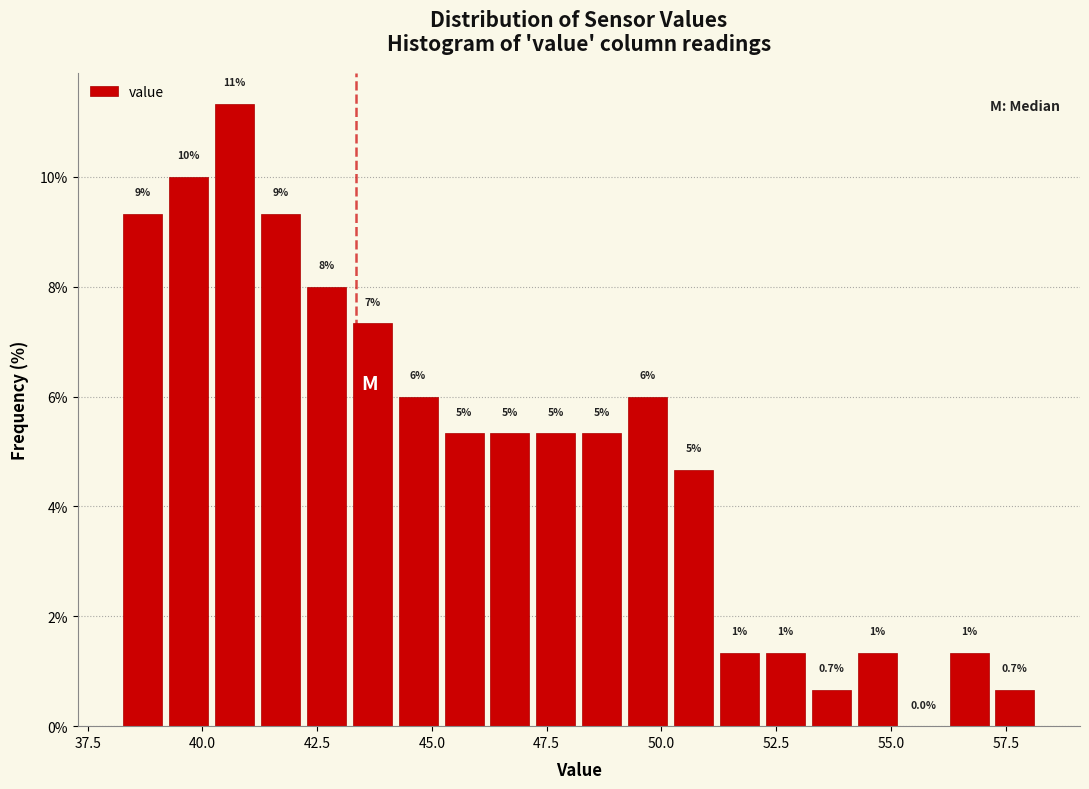

Around what value on the x-axis is the tallest bar? Give the approximate position of its centre, as read against the axis.

40.5